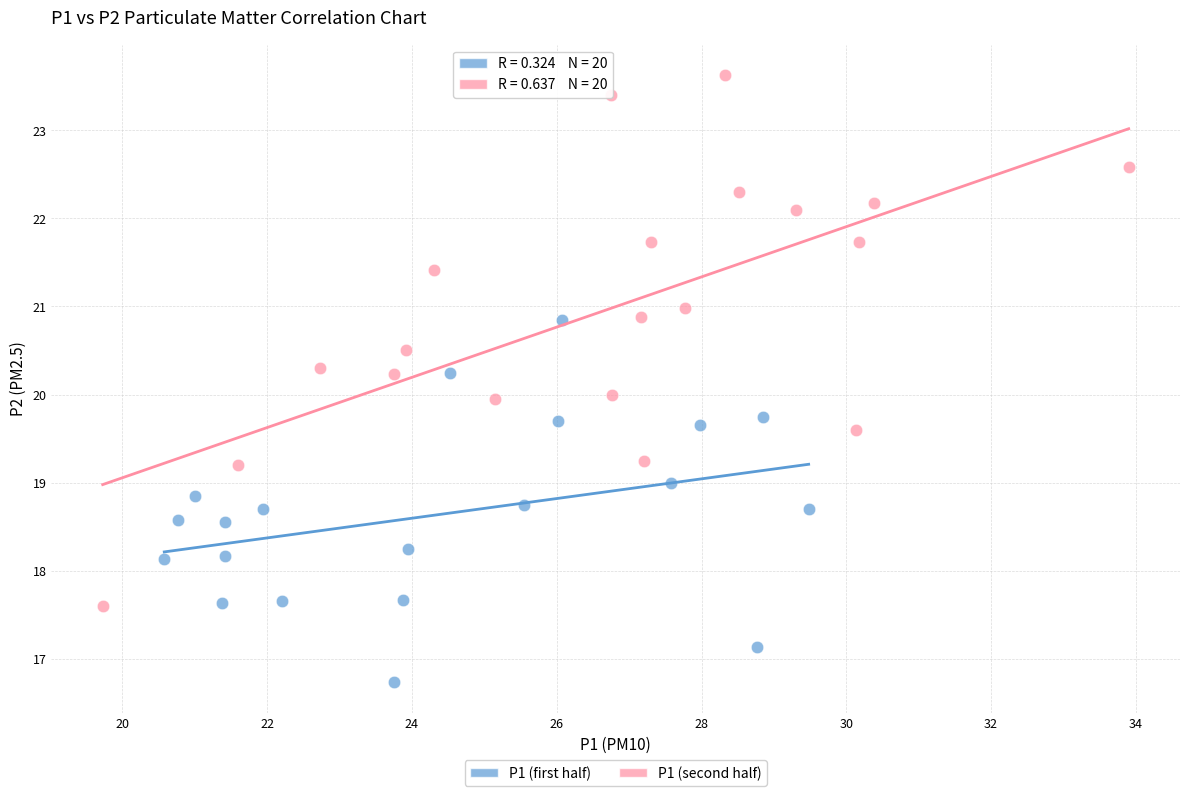

Which series has the widest spread of Y values?

P1 (second half)